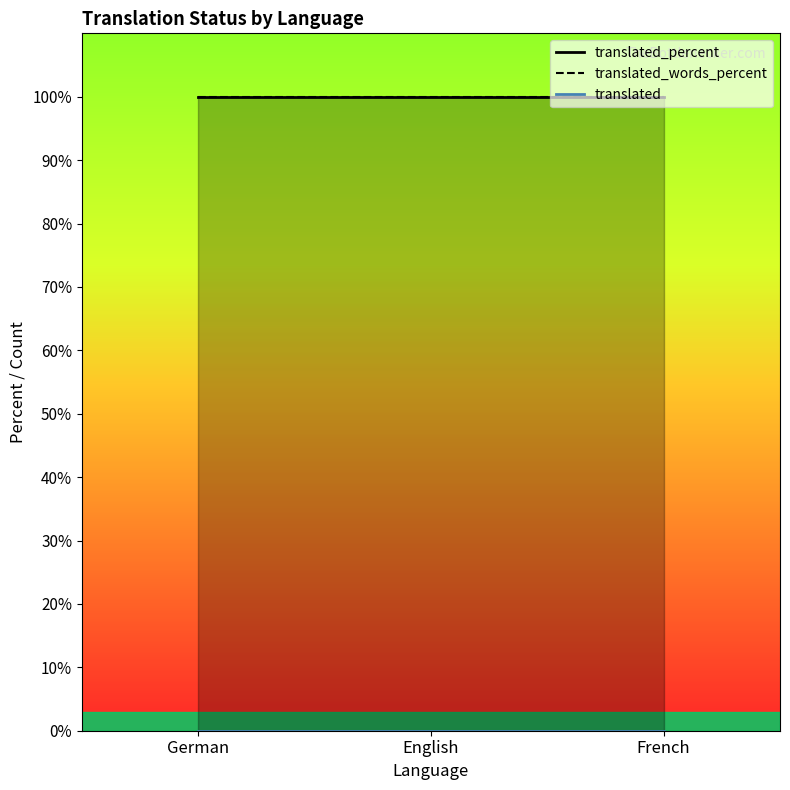

What are all the series names shown in the legend?

translated, translated_percent, translated_words_percent